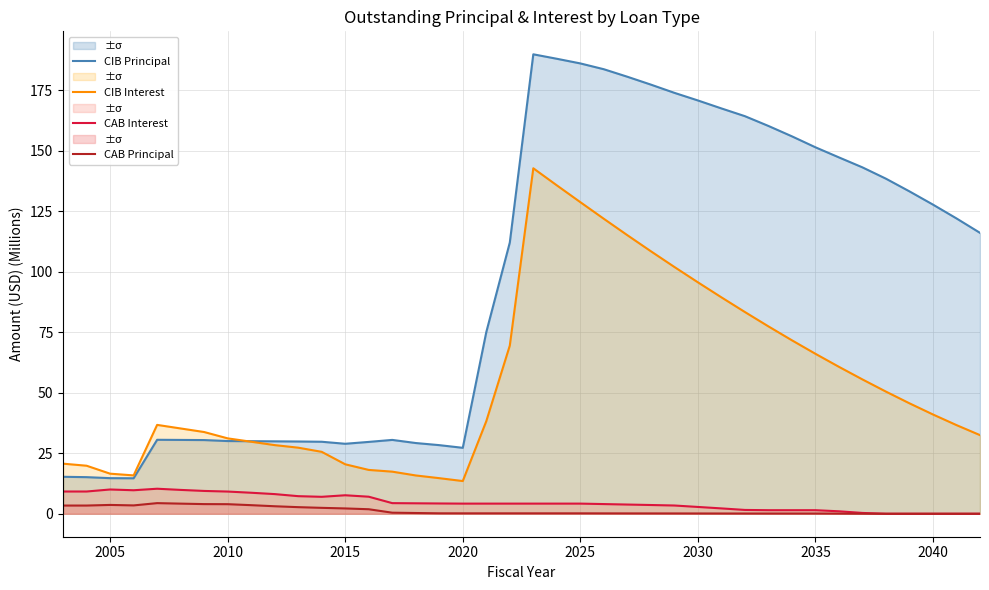

True or false: CIB Principal and CAB Interest intersect in this chart.

False